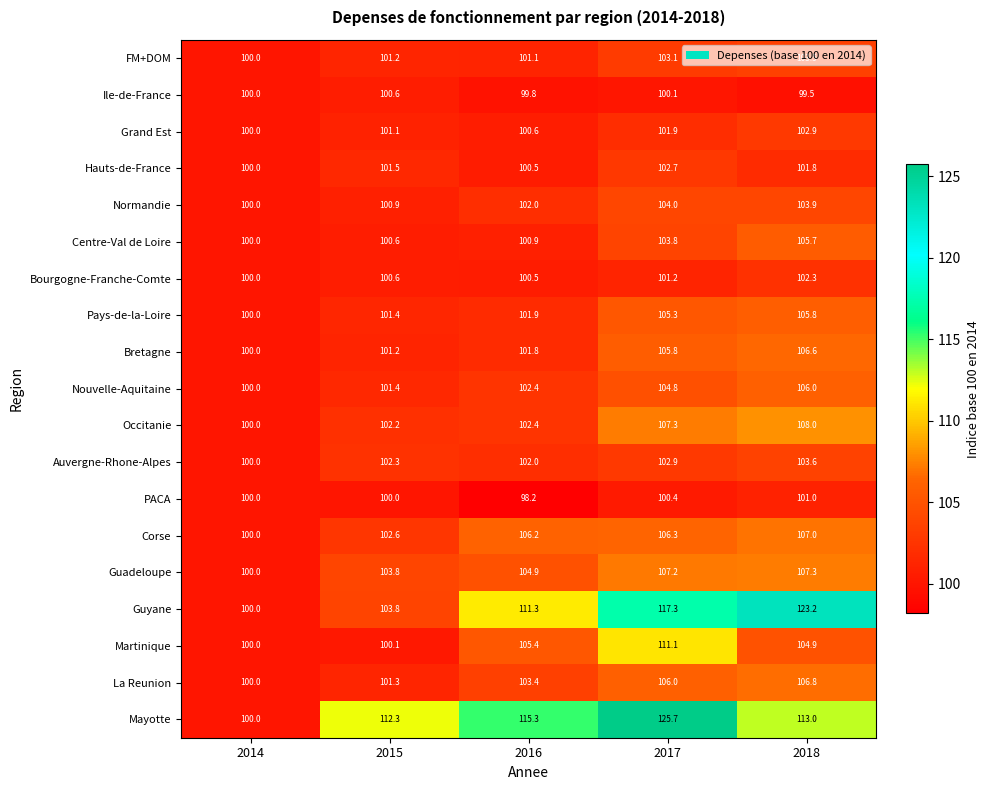

Is it true that Bourgogne-Franche-Comte equals 100.0 at 2014?

True